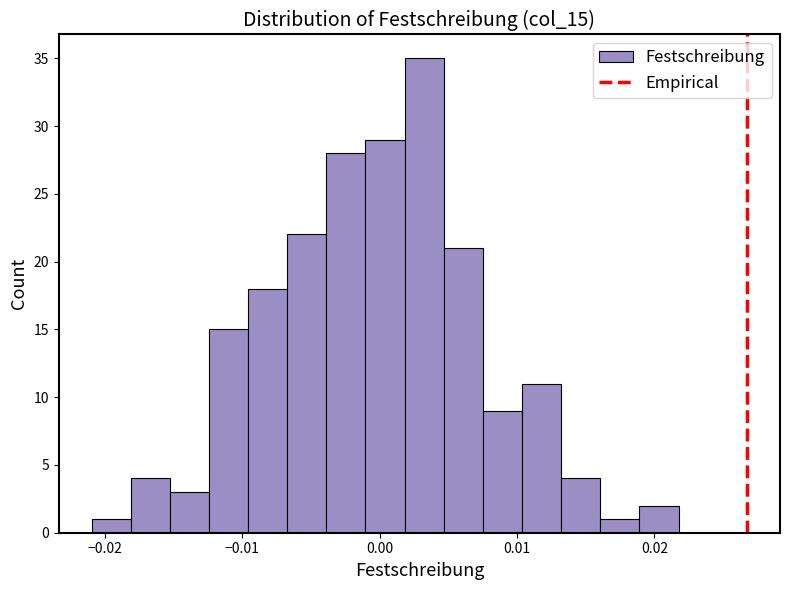

Read against the x-axis, roughly where is the centre of the tallest bar?

0.003